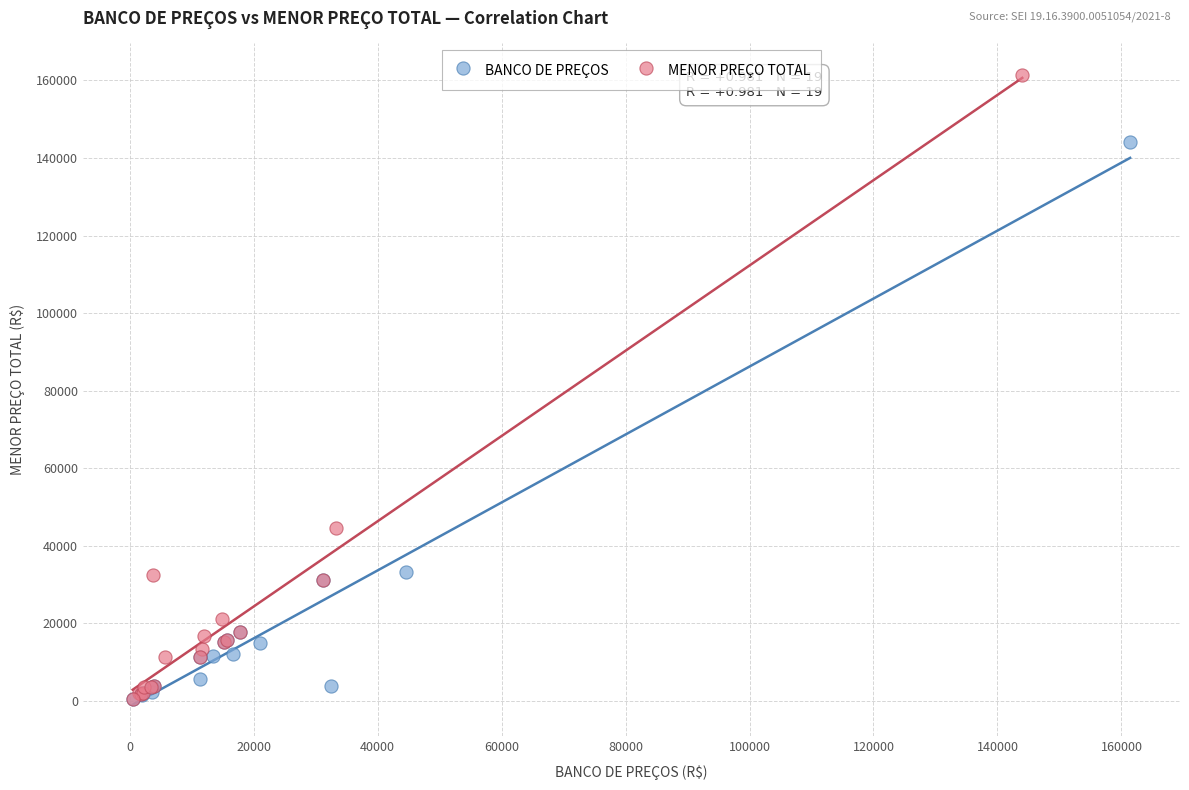

Which series has the widest spread of Y values?

MENOR PREÇO TOTAL